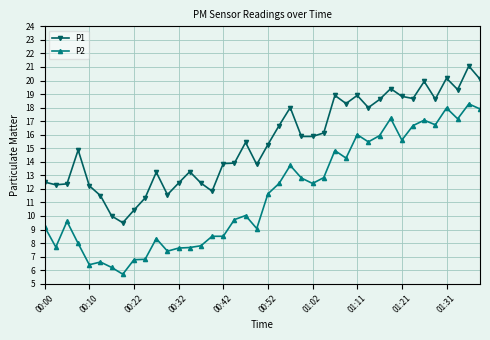

True or false: P2 has more than 2 points higher than both neighbors.

True